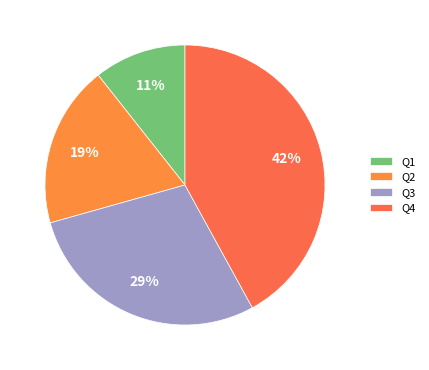

Is it true that Q3 is 29% of the pie?

True